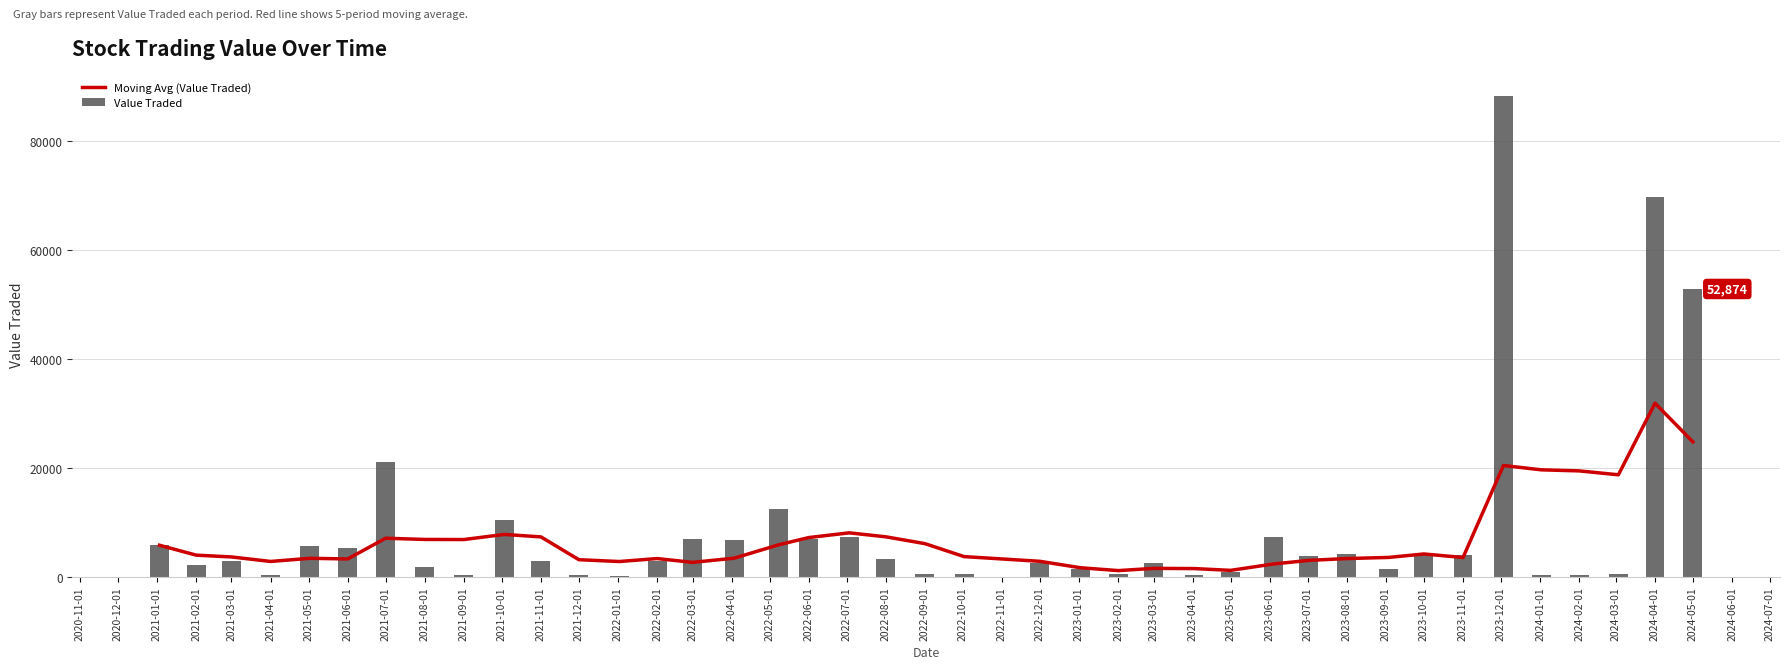

Where does the Value Traded series first go above 3008?

2021-01-01